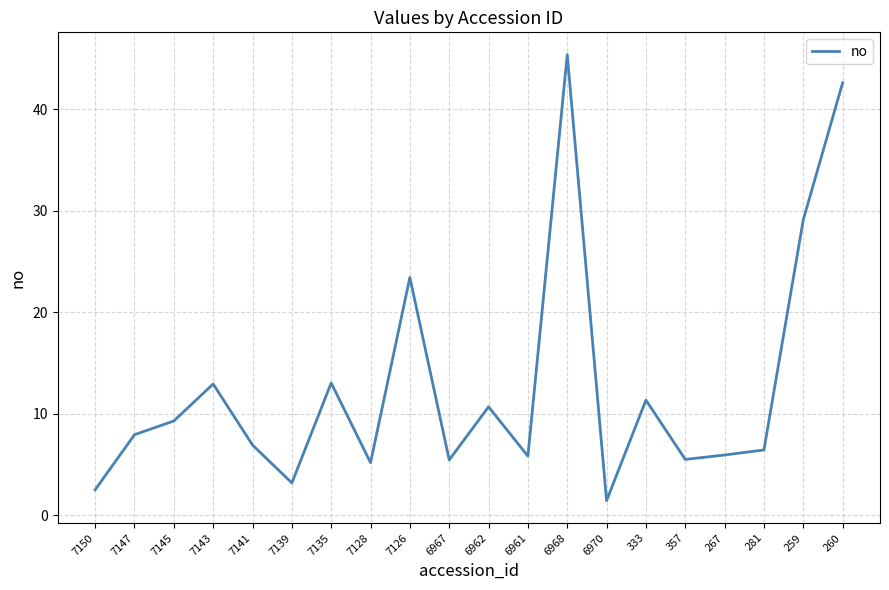

What is the change in value from 6962 to 267?

-4.7